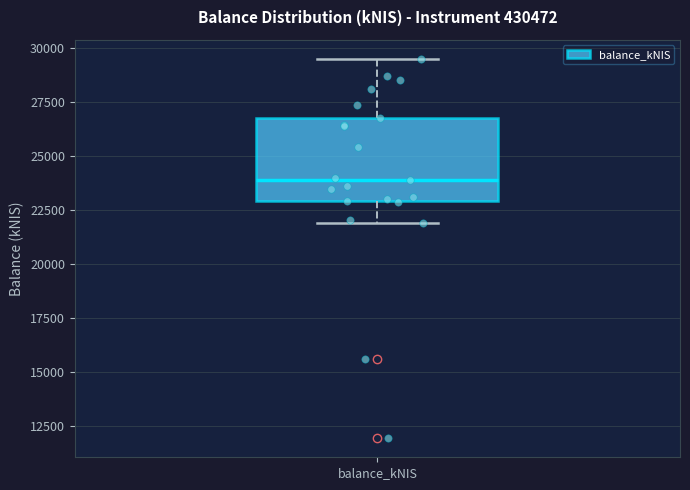

Transcribe this box plot: give where the median line is, the range the box spans, and where the two whiskers end, as read against the y-axis. The values are not printed on the chart, so give them approximately, as read against the axis.

median 24000, box 23000 to 26500, whiskers 22000 to 29500